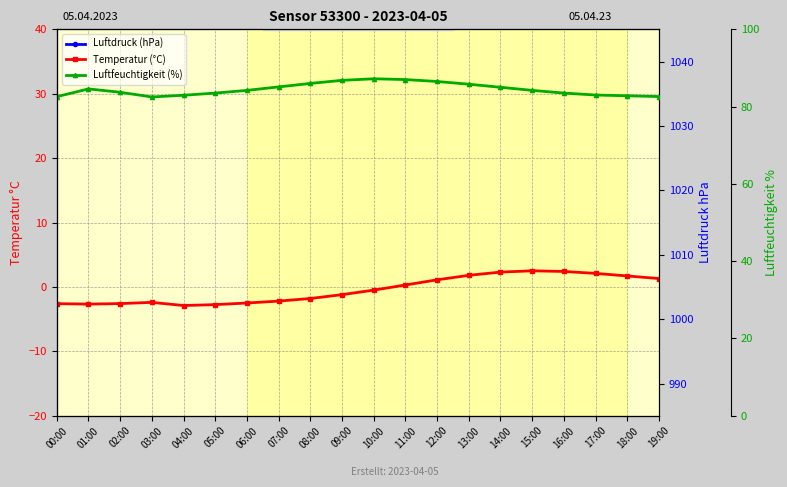

True or false: Luftfeuchtigkeit (%) has a value of 31.3 at 06:00.

False